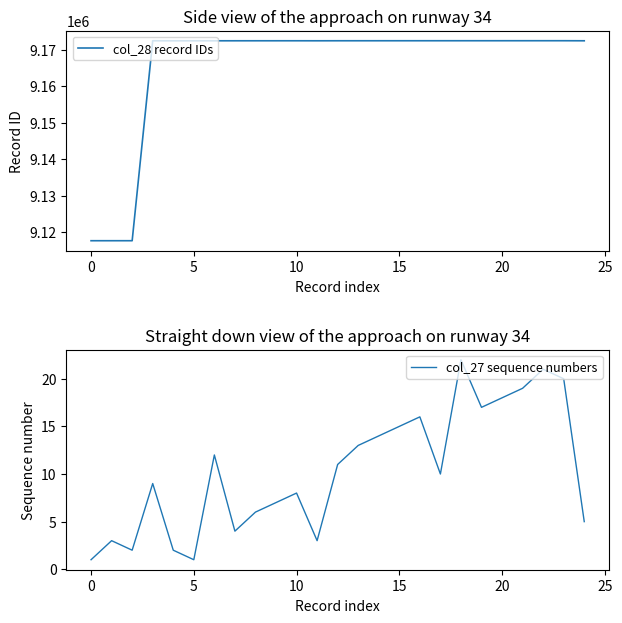

What is the label of the 12th point from the right?

13